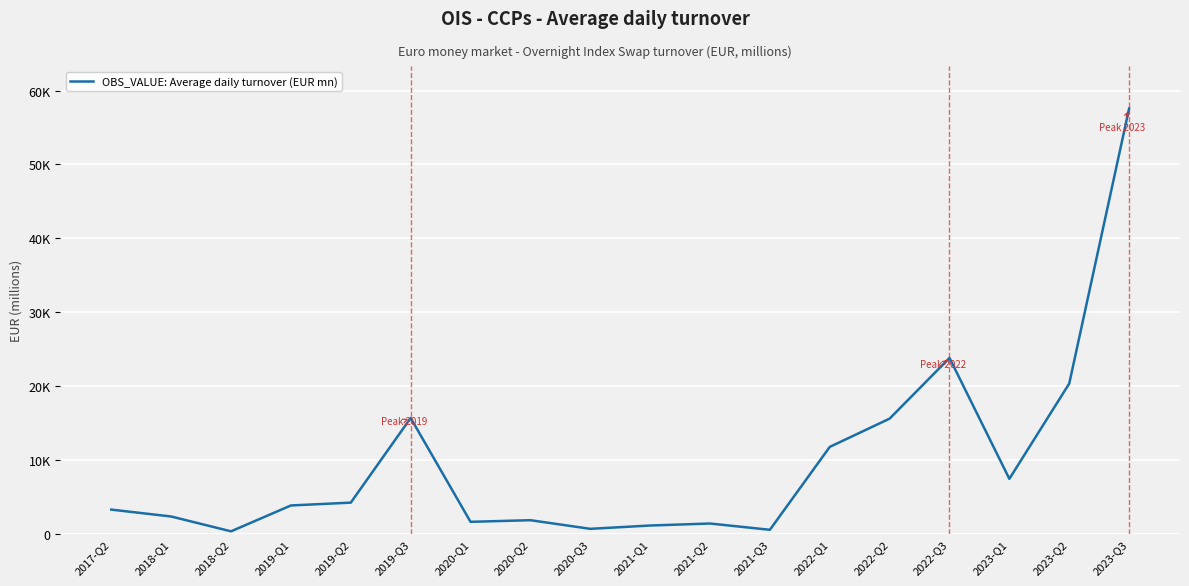

Is this an area chart (filled region under the line)?

No